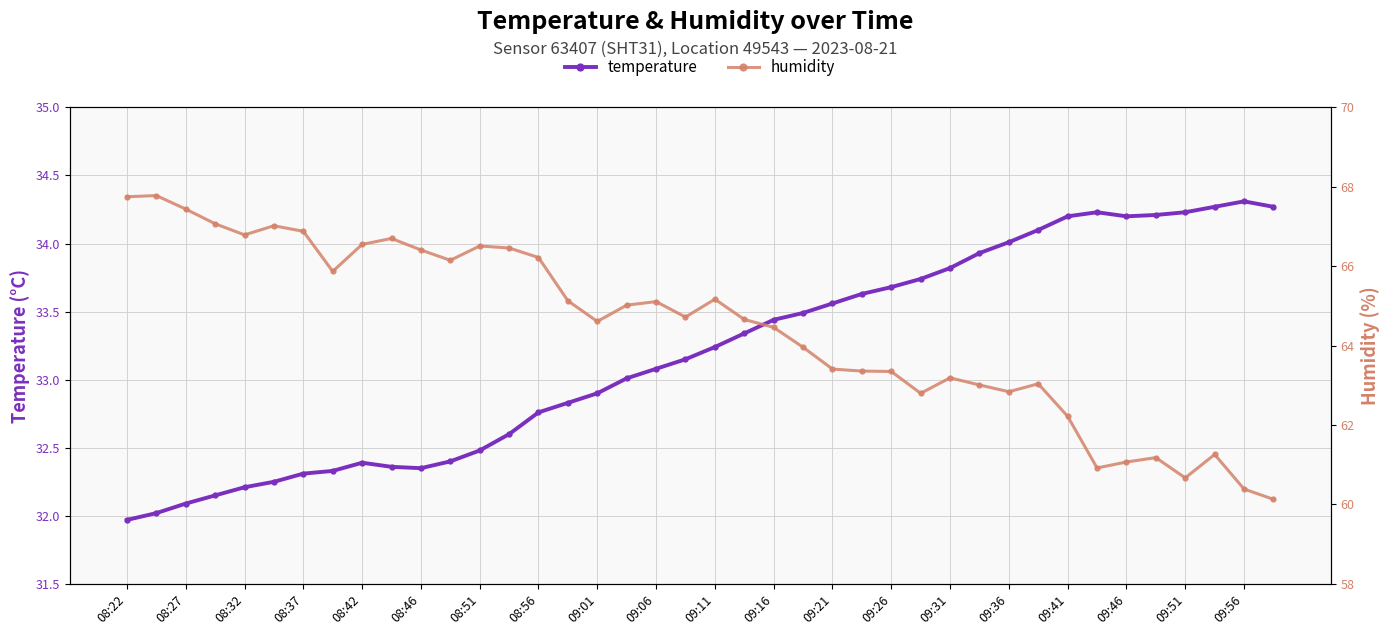

True or false: humidity and temperature cross at least once.

False